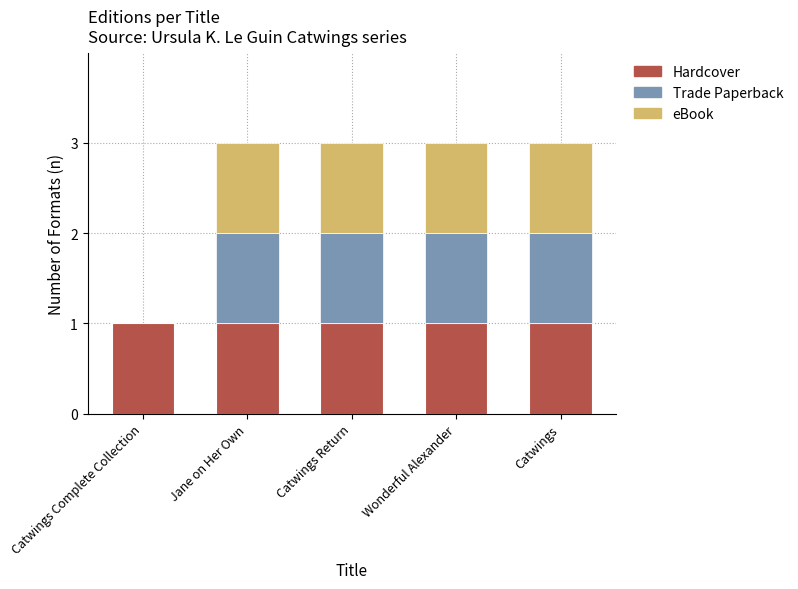

The Hardcover series shows 0 at Catwings. True or false?

False